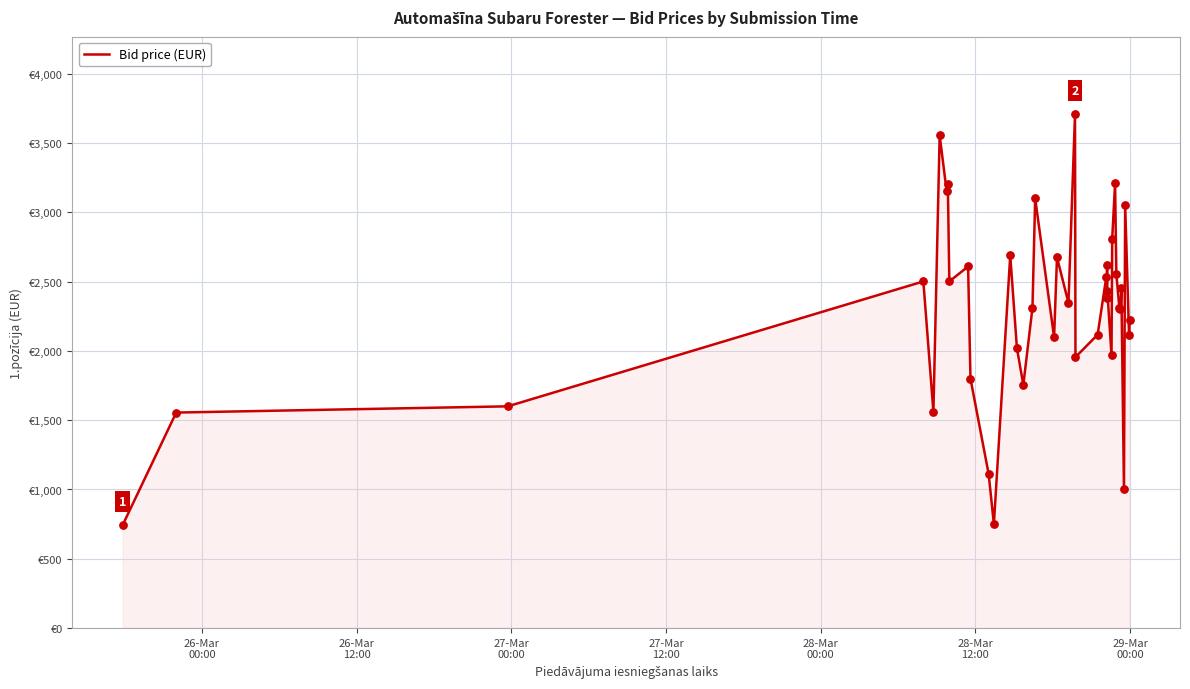

Does the chart have visible grid lines?

Yes